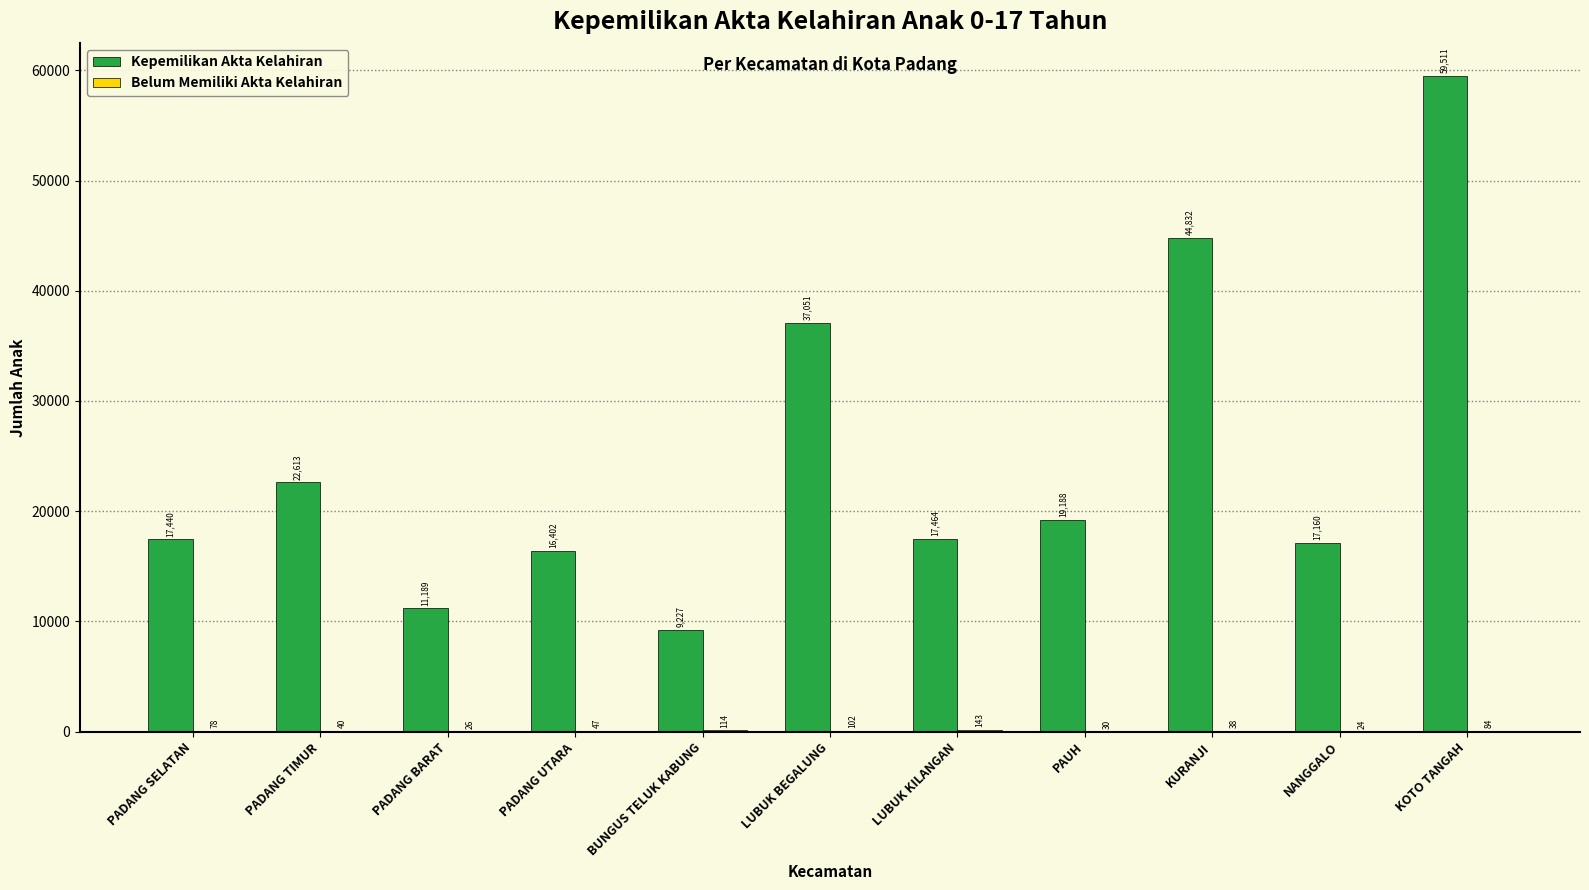

Where is Kepemilikan Akta Kelahiran nearest to the value 34369?

LUBUK BEGALUNG